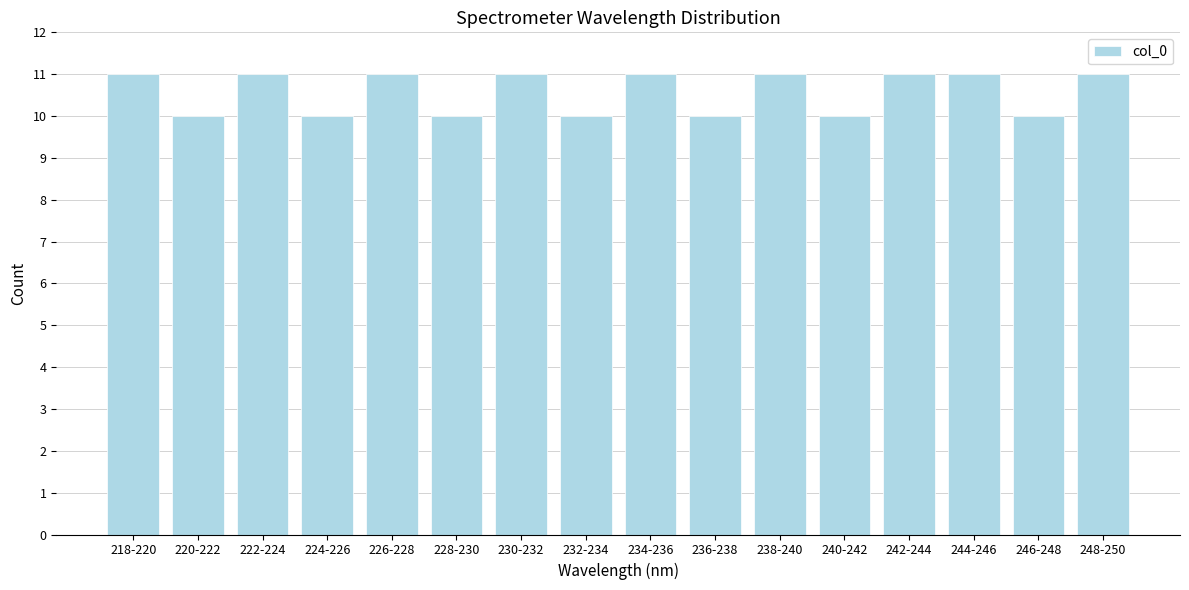

Reading left to right, what are all the values shown in this chart?

218-220=11	220-222=10	222-224=11	224-226=10	226-228=11	228-230=10	230-232=11	232-234=10	234-236=11	236-238=10	238-240=11	240-242=10	242-244=11	244-246=11	246-248=10	248-250=11